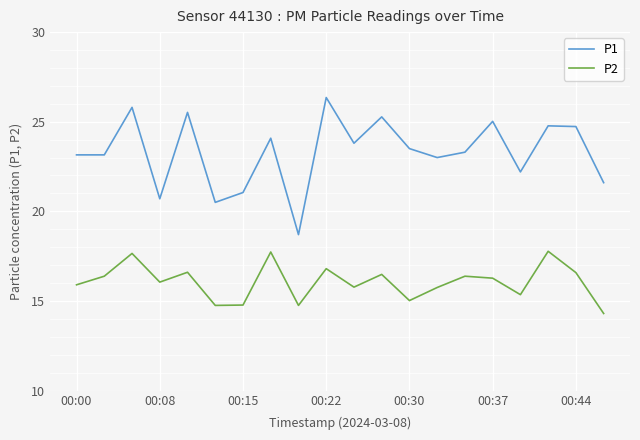

Is this an area chart (filled region under the line)?

No